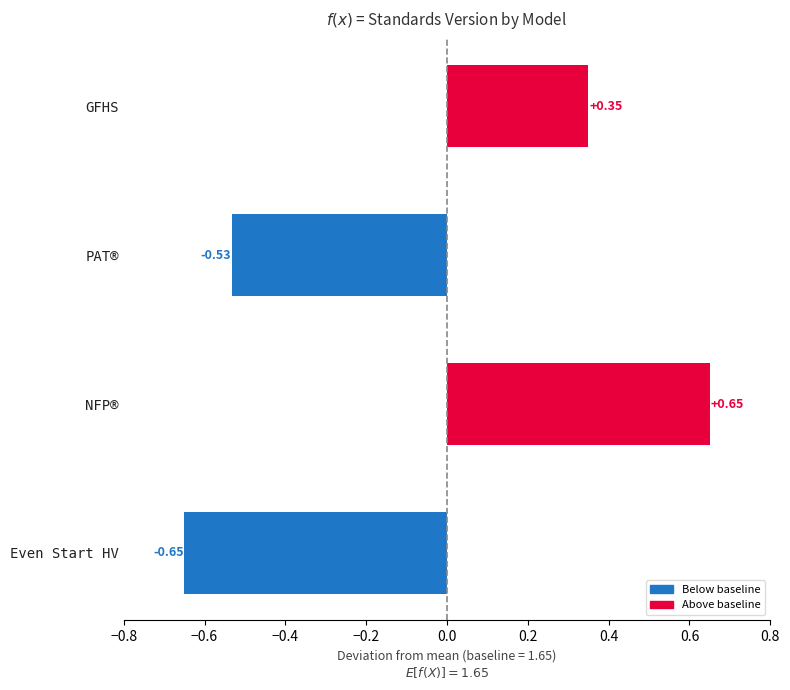

What is the average value?

-0.0